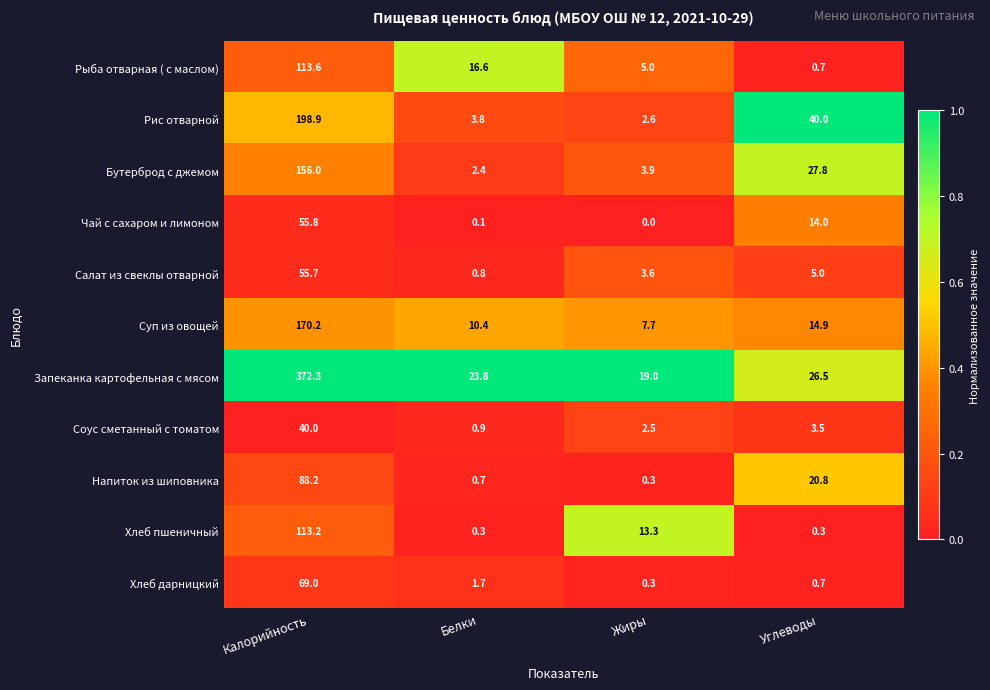

Which series changed the most between Калорийность and Белки?

Запеканка картофельная с мясом